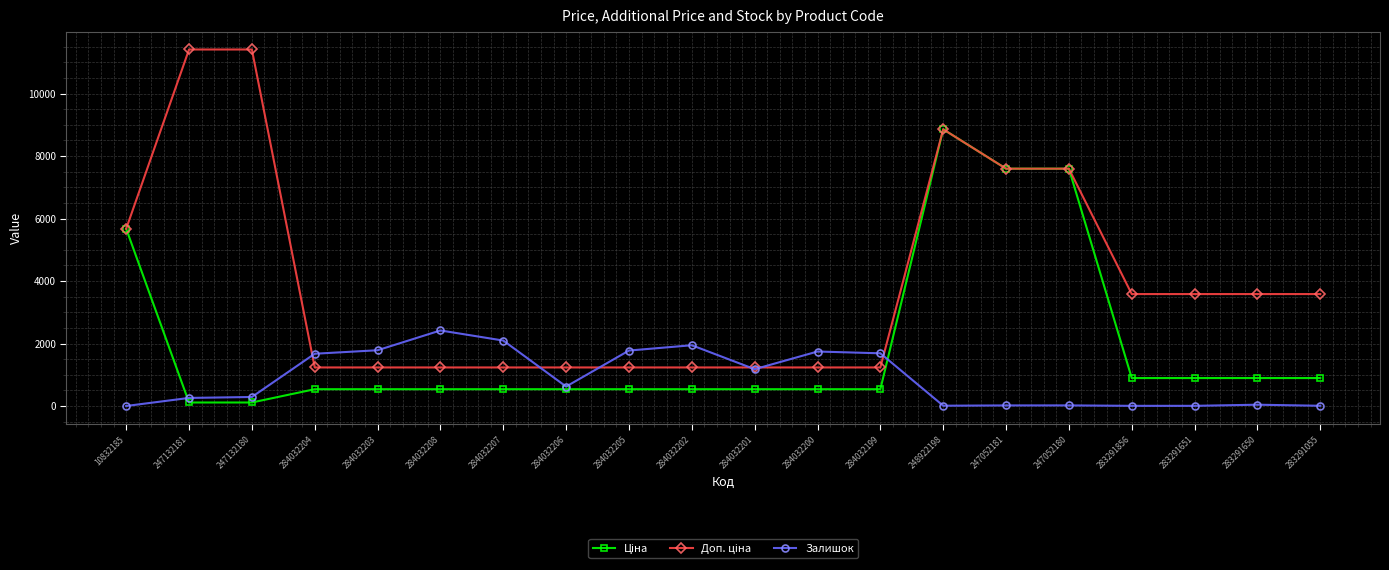

What is the maximum value shown in the chart?

11410.0